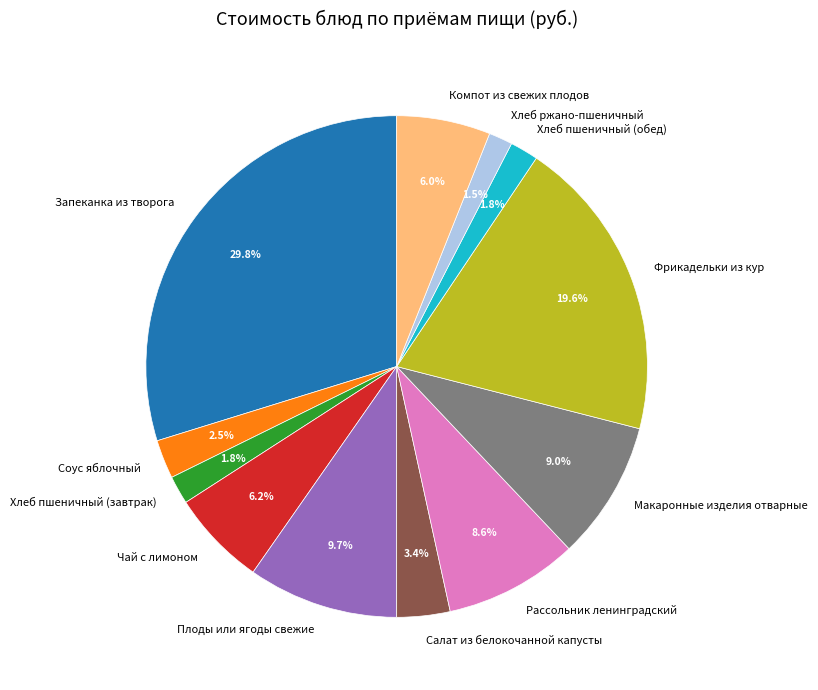

Which has a higher value, Хлеб пшеничный (завтрак) or Фрикадельки из кур?

Фрикадельки из кур